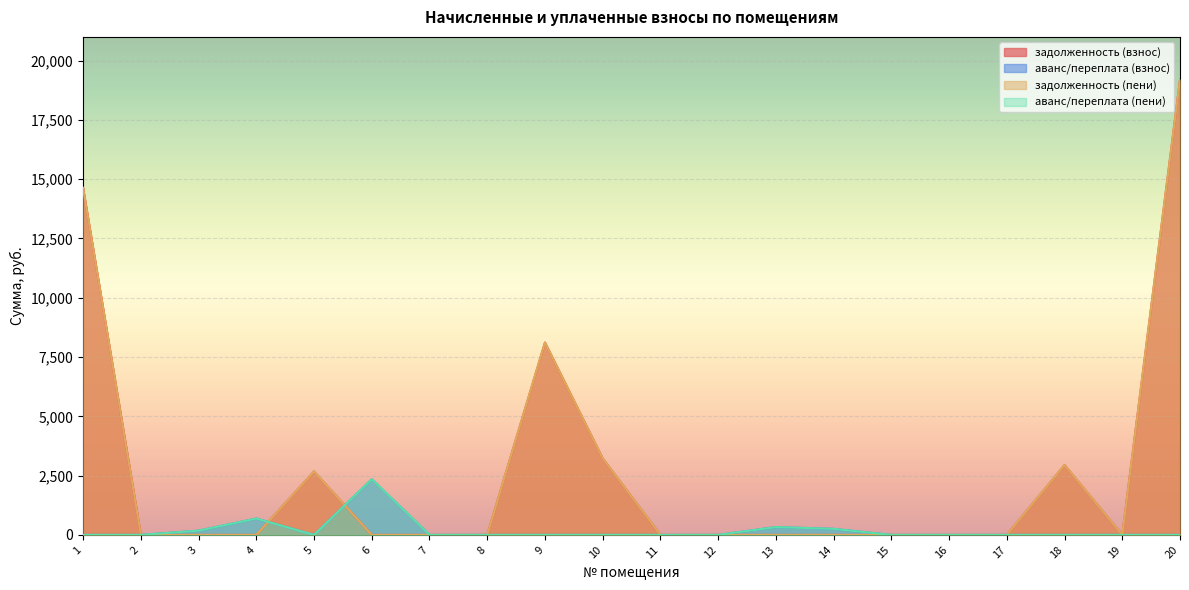

What is the sum of the задолженность (взнос) values at 8 and 10?

3223.8